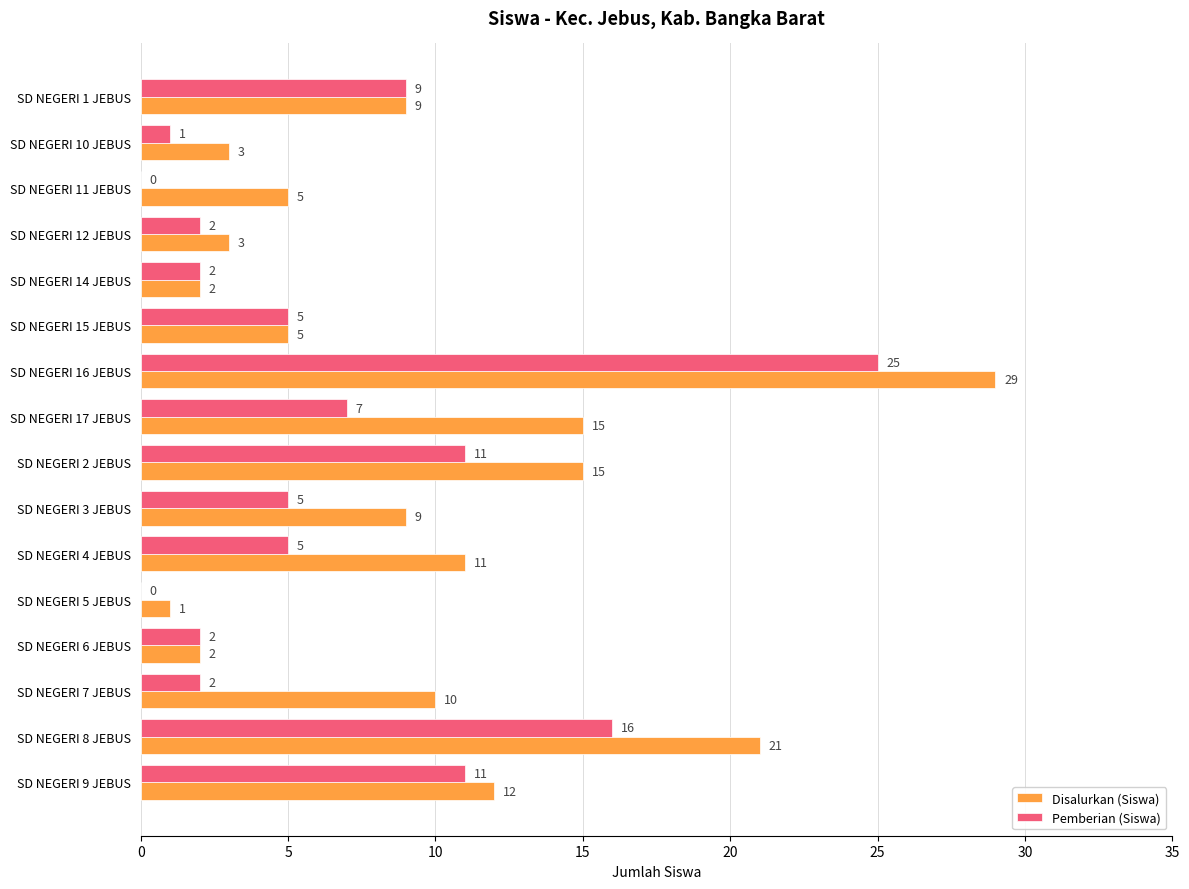

What are all the series names shown in the legend?

Disalurkan (Siswa), Pemberian (Siswa)